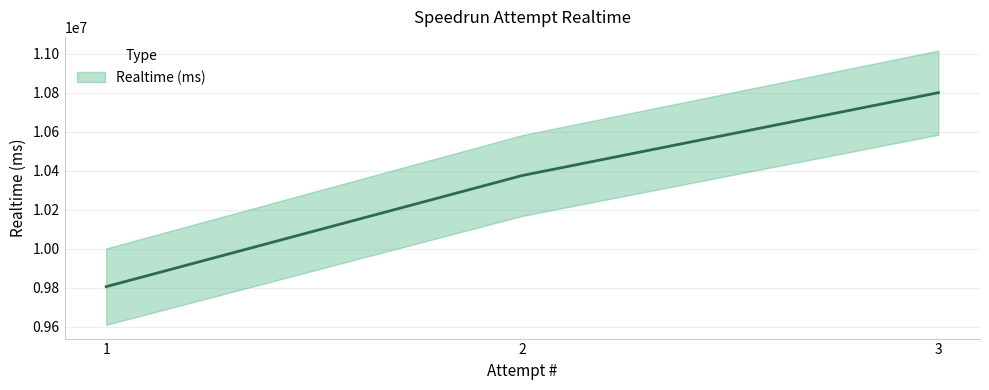

What is the value of the 3rd point from the left?

10800264